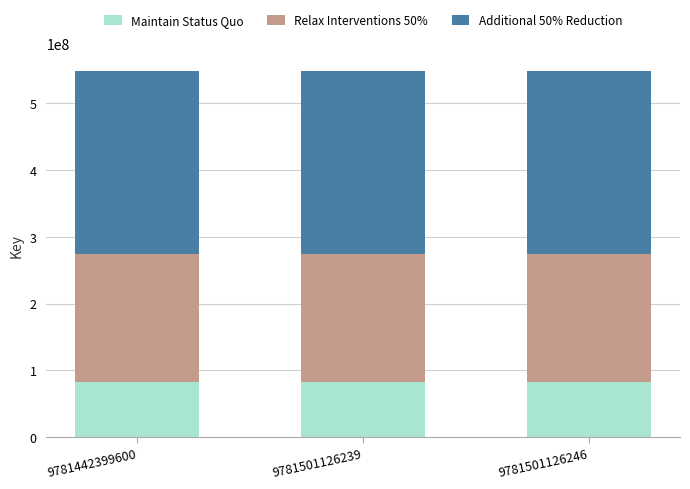

How many data points does each series have?

3